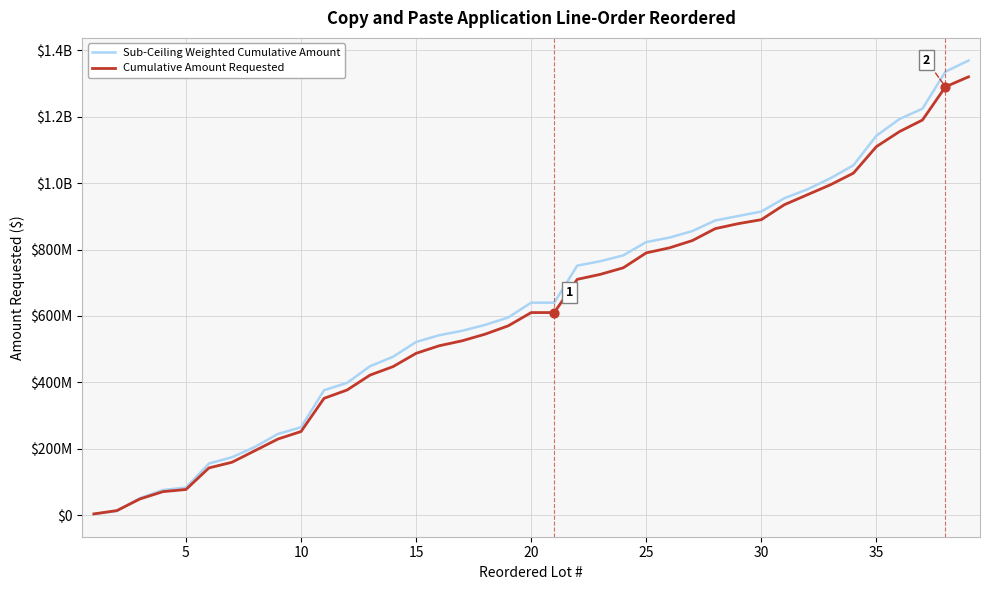

Does the chart have visible grid lines?

Yes